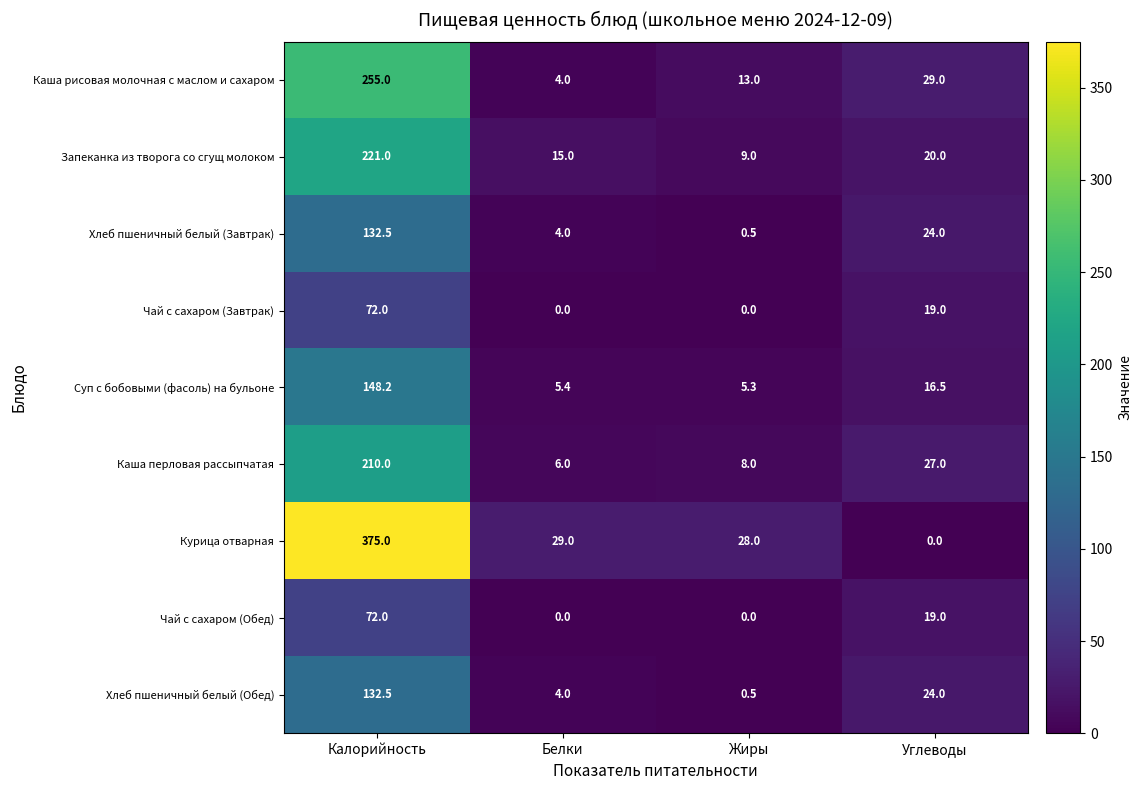

How many values in the Суп с бобовыми (фасоль) на бульоне series exceed 16?

2